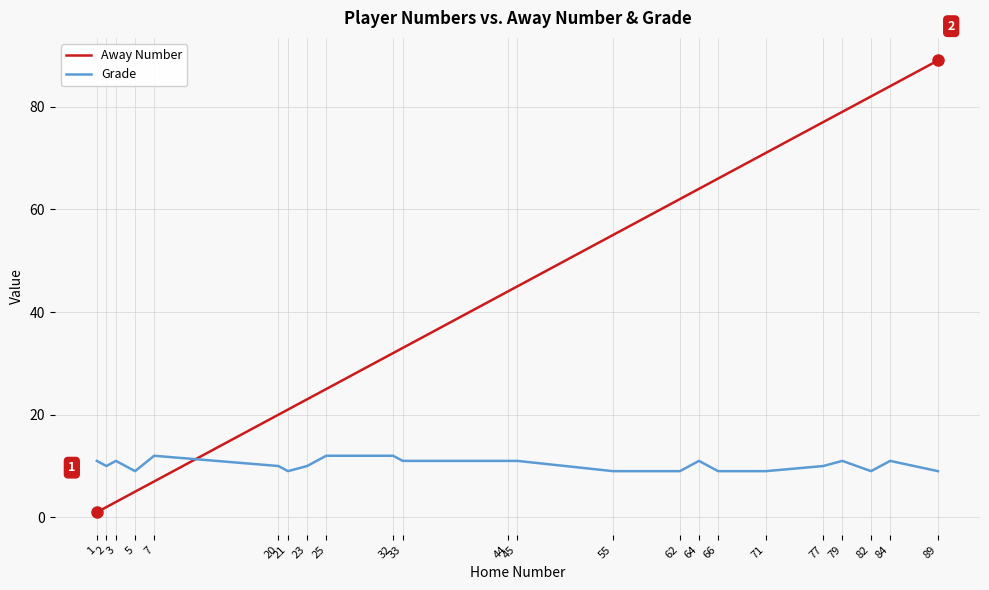

Is the value of Grade at 33 greater than the value of Away Number at 64?

No